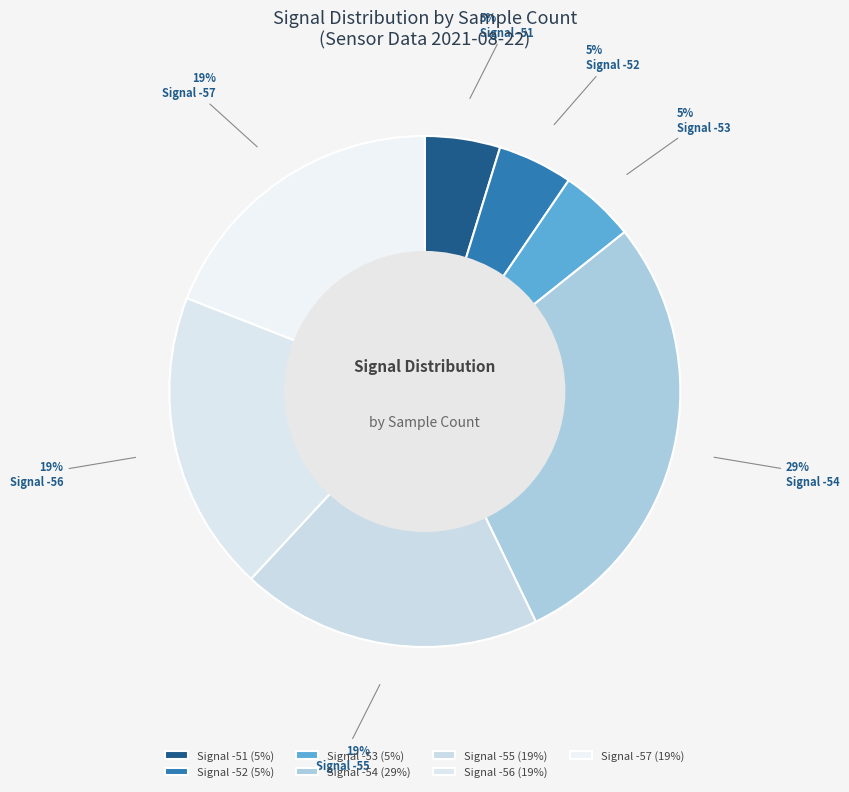

Which category has the biggest portion of the pie?

Signal -54 (29%)